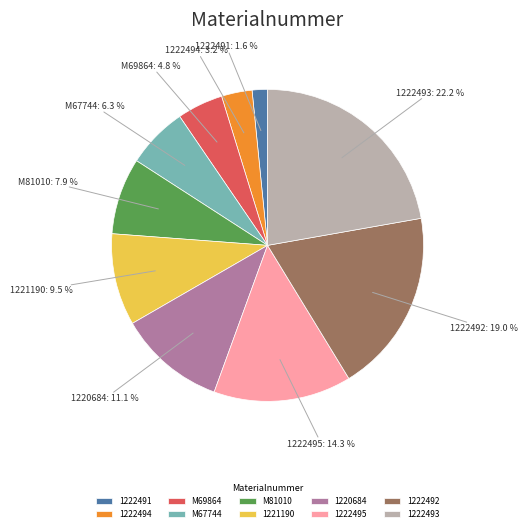

What is the largest slice in the pie chart?

1222493